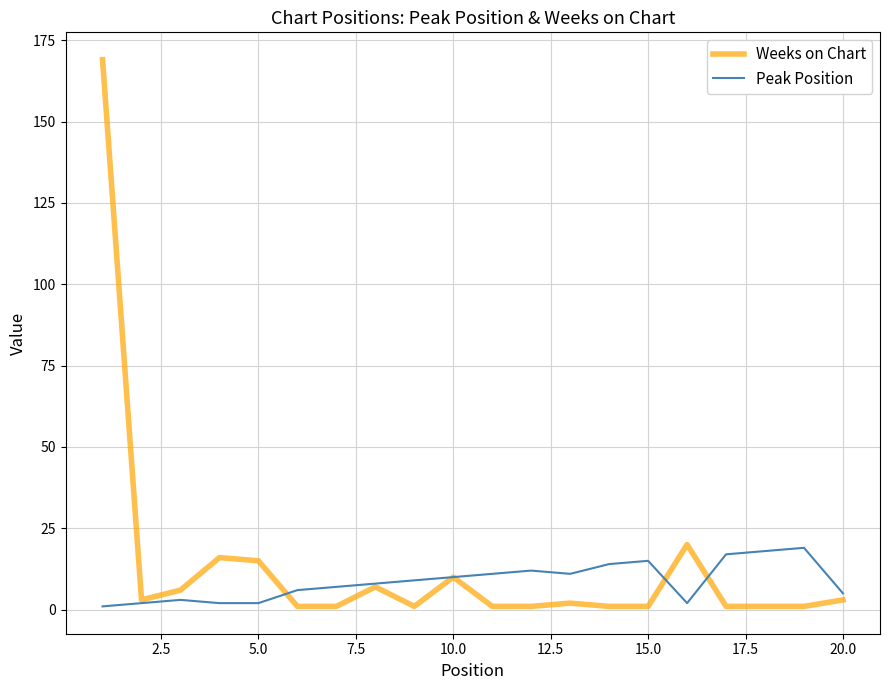

At how many categories does at least one series exceed 100?

1